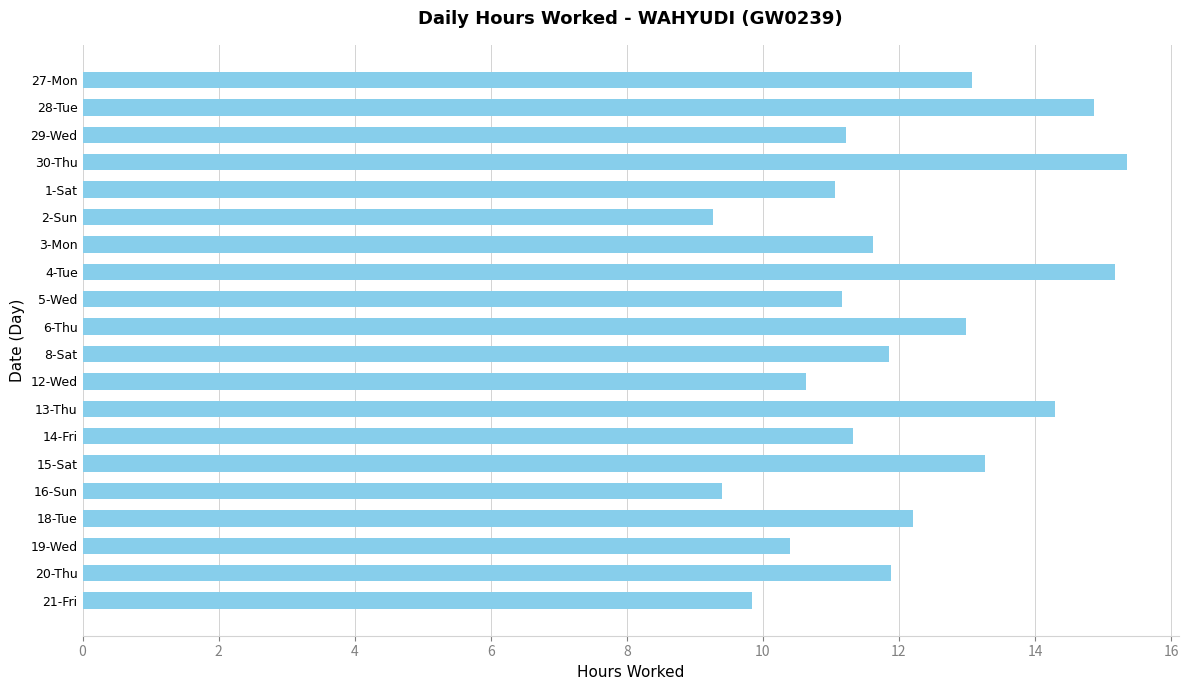

Which category has the lowest value across all series?

2-Sun